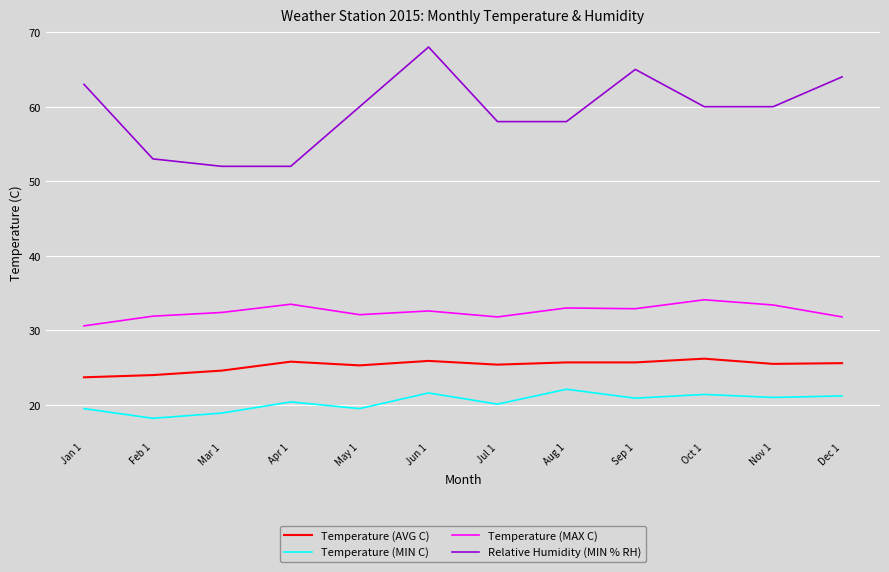

What is the difference between the highest and lowest values at Feb 1?

34.8